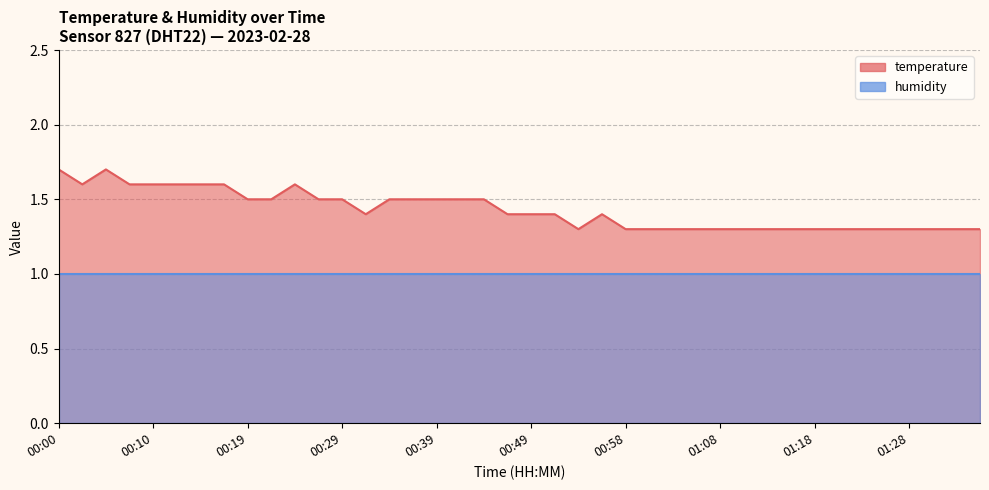

Reading left to right, list all the values displayed in this chart.

1.7	1.6	1.7	1.6	1.6	1.6	1.6	1.6	1.5	1.5	1.6	1.5	1.5	1.4	1.5	1.5	1.5	1.5	1.5	1.4	1.4	1.4	1.3	1.4	1.3	1.3	1.3	1.3	1.3	1.3	1.3	1.3	1.3	1.3	1.3	1.3	1.3	1.3	1.3	1.3